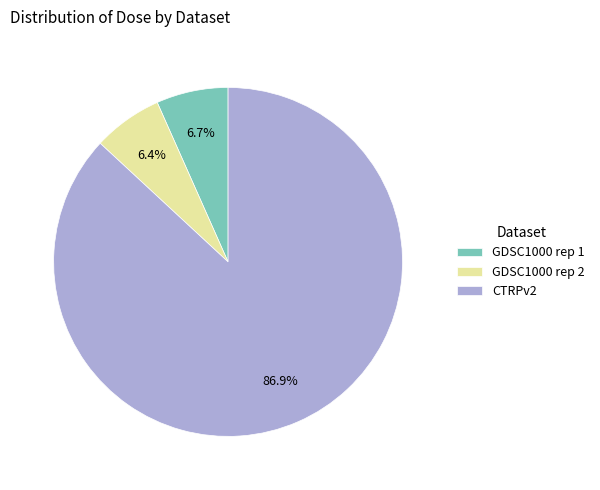

Does any single category account for the majority?

Yes